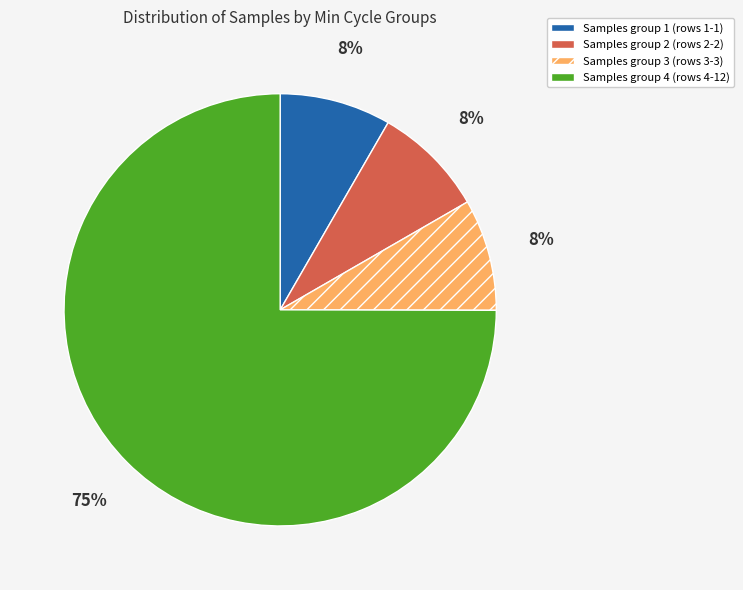

Does any single category account for the majority?

Yes